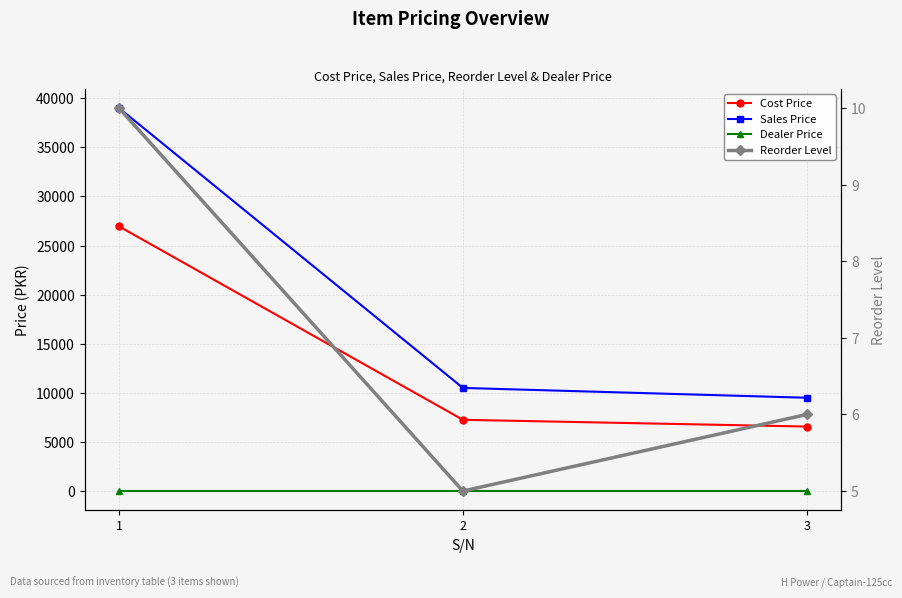

What is the minimum value for Cost Price?

6569.1